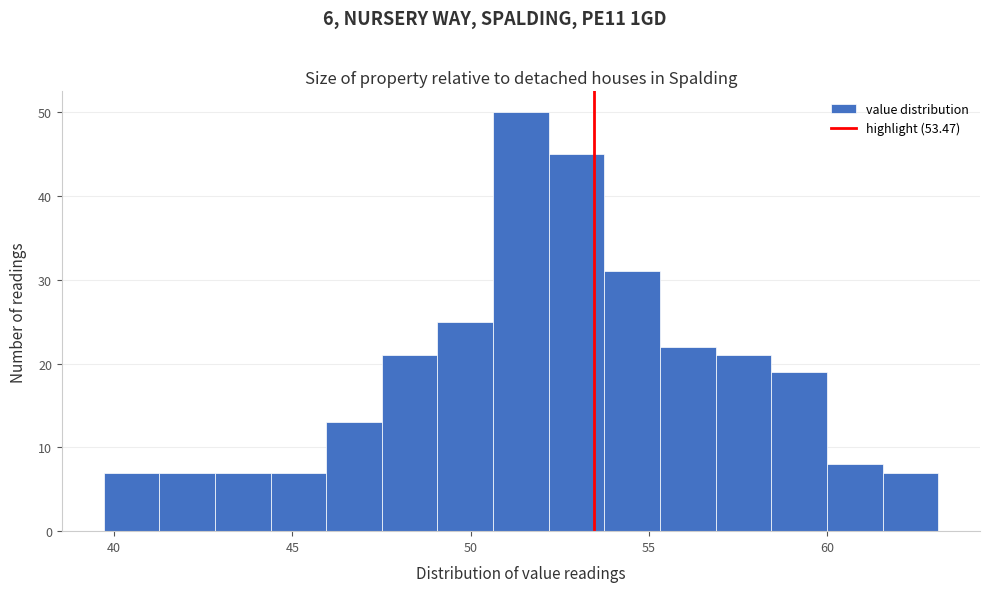

Around what value on the x-axis is the tallest bar? Give the approximate position of its centre, as read against the axis.

51.5